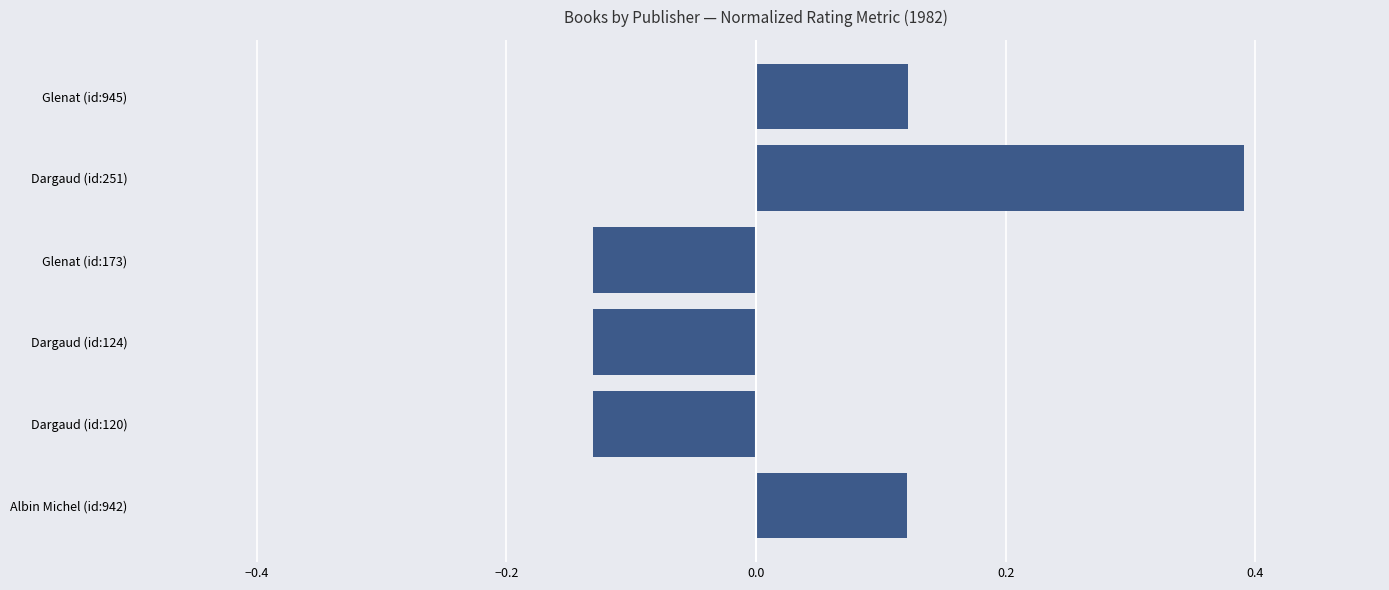

How many values are between 0 and 1?

3